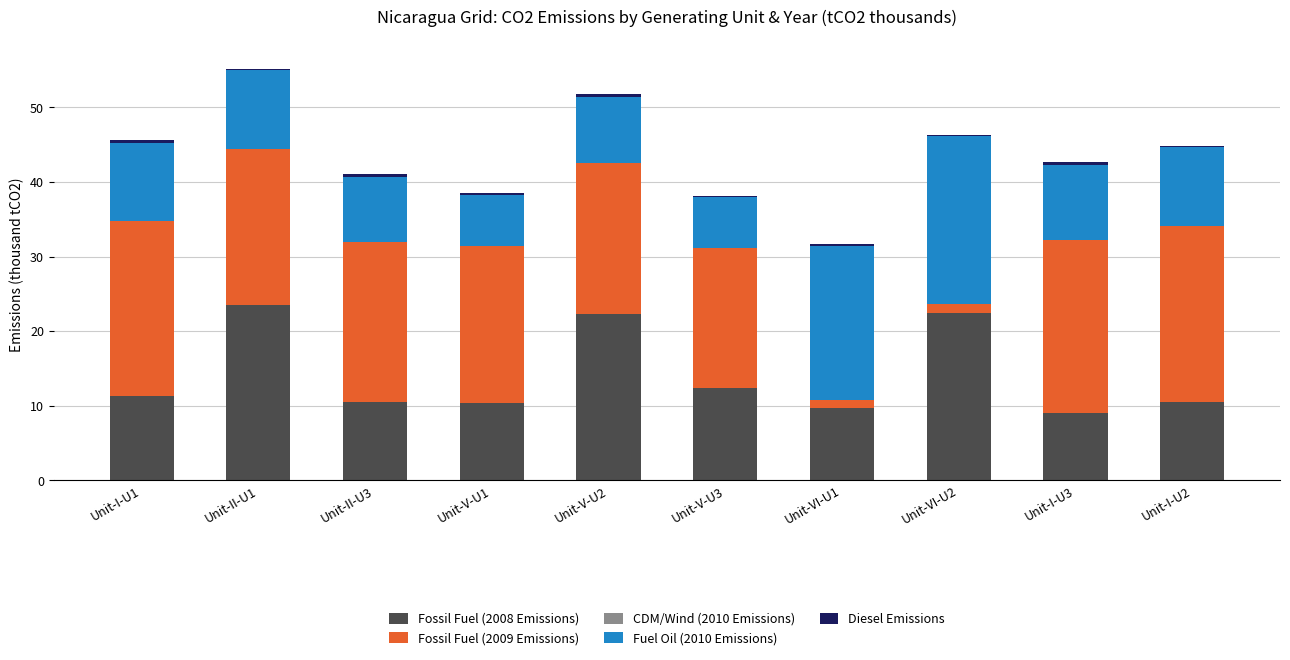

What is the minimum value for Fossil Fuel (2008 Emissions)?

9.1